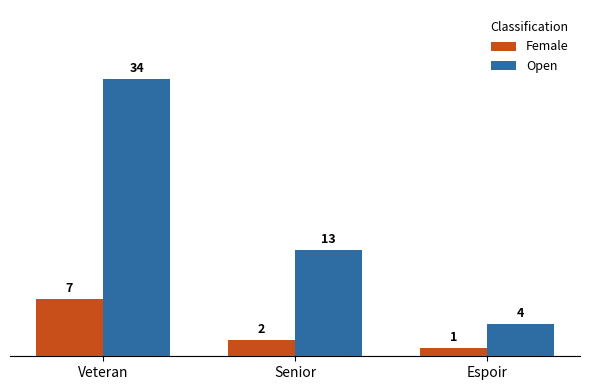

Where is Open nearest to the value 19?

Senior